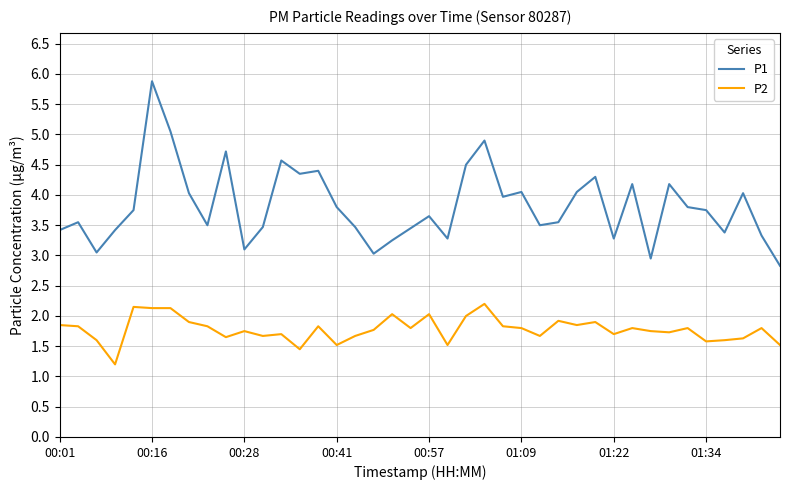

List the series in order of their overall mean, highest first.

P1, P2